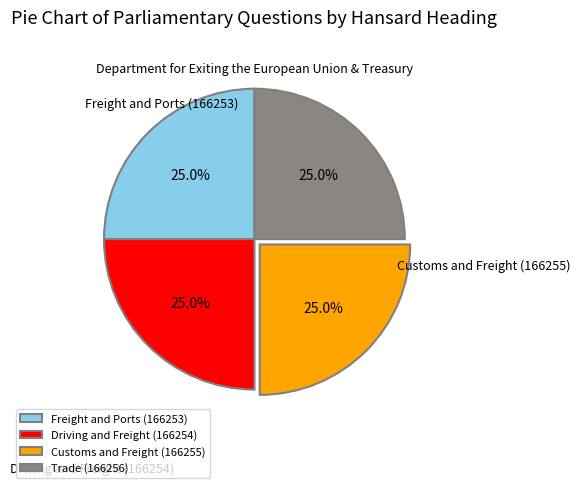

Is it true that Driving and Freight (166254) is 38% of the pie?

False